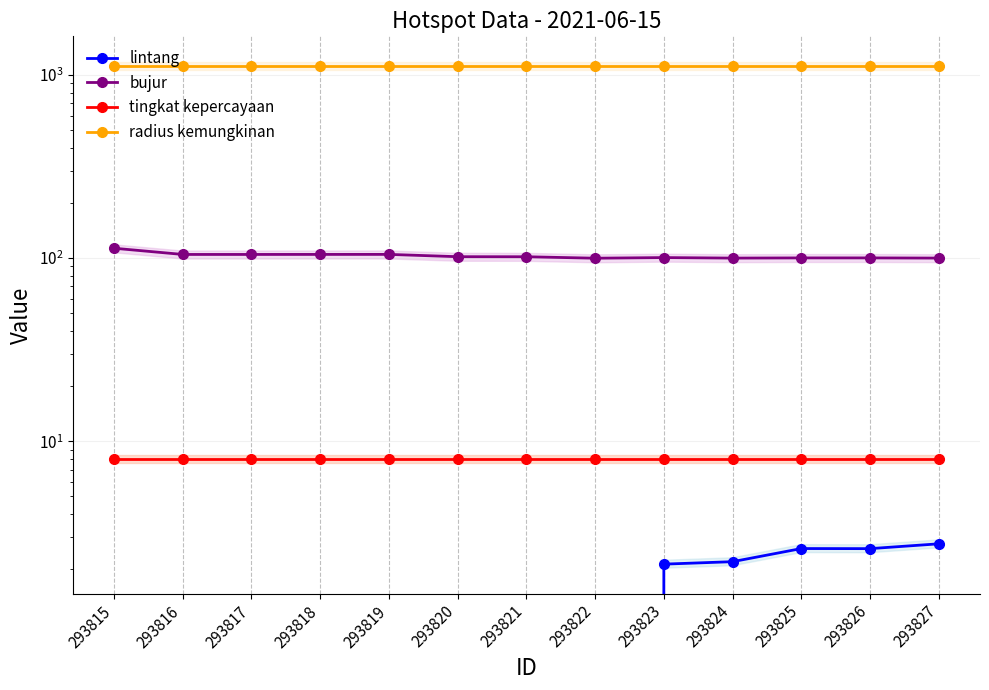

What is the average value of the tingkat kepercayaan series?

8.0